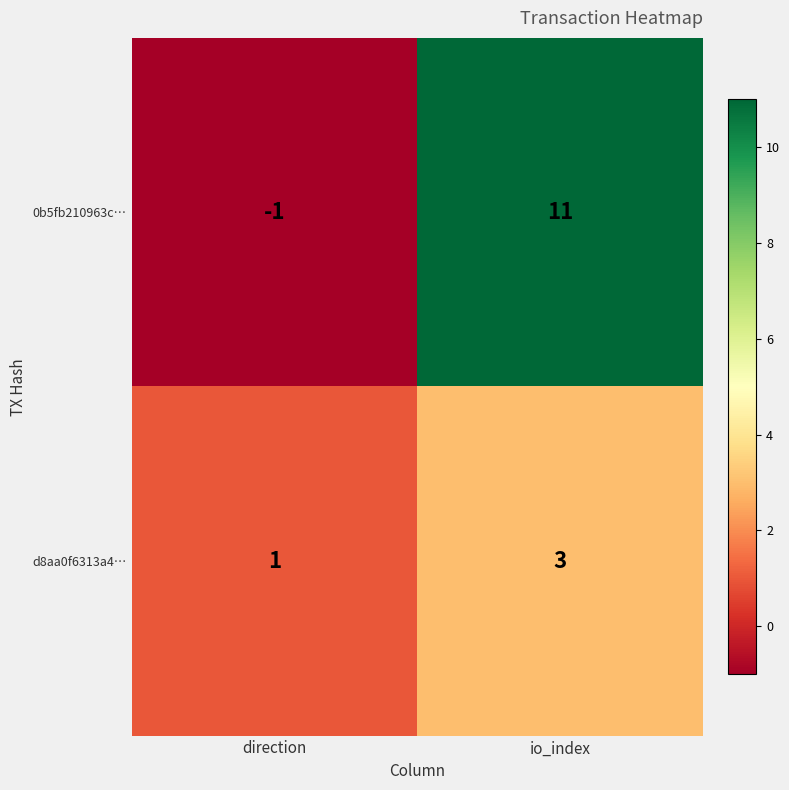

Reading left to right, transcribe all the data shown in this chart.

0b5fb210963c…: -1	11
d8aa0f6313a4…: 1	3